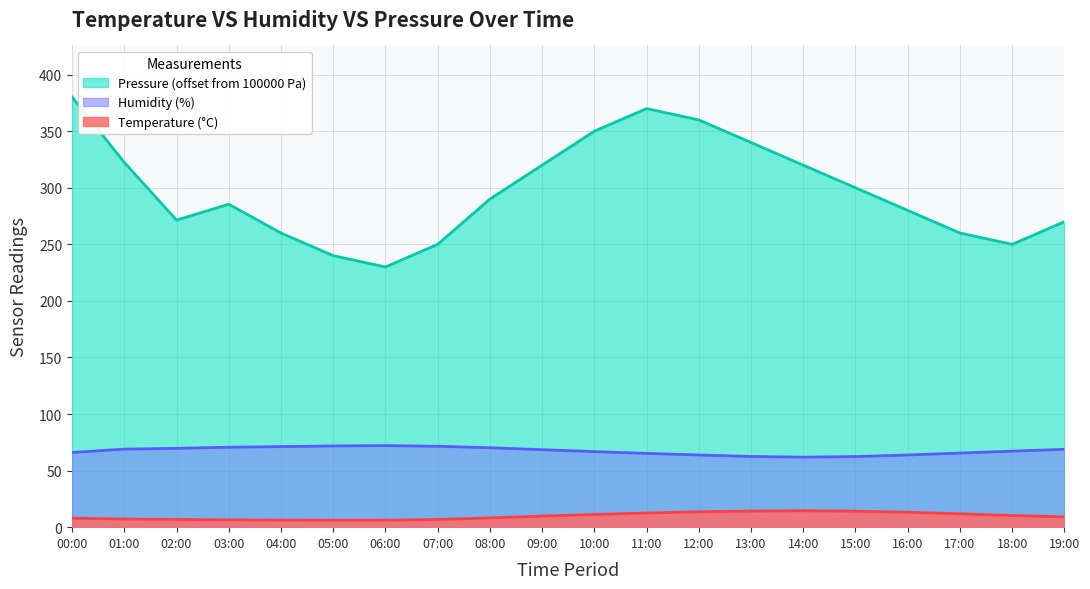

Where does the Humidity series first go above 68?

01:00